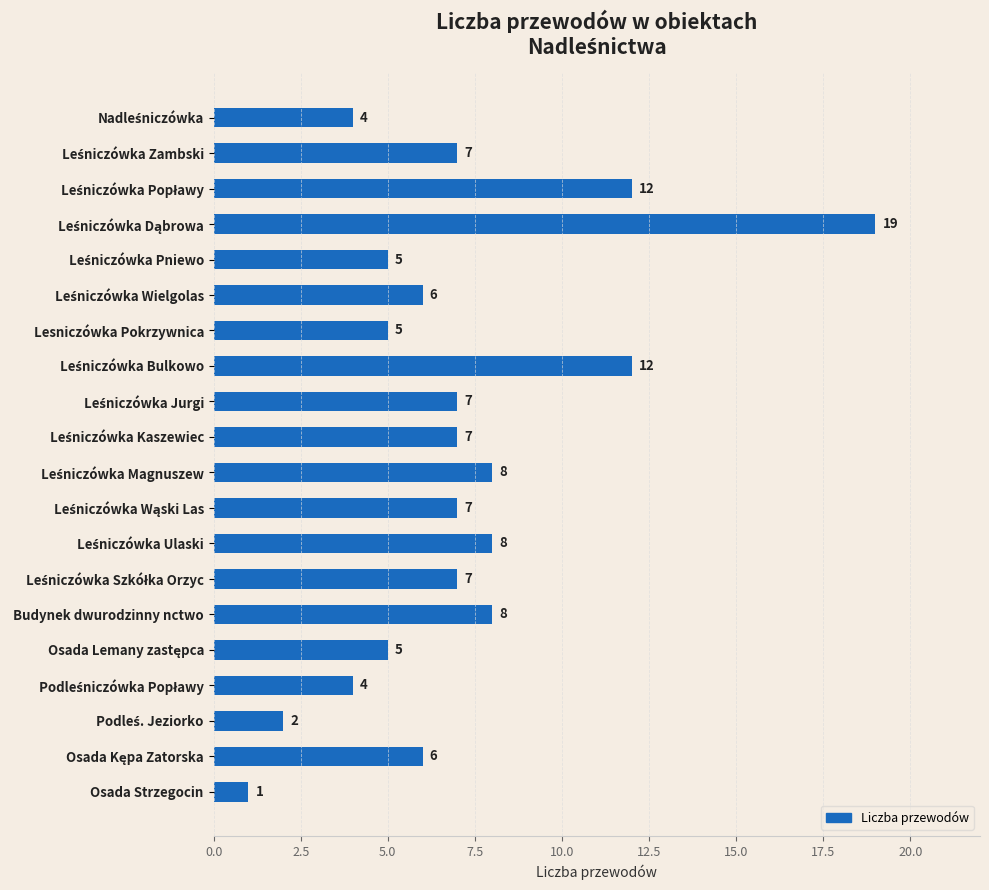

Which label corresponds to the smallest value in the chart?

Osada Strzegocin